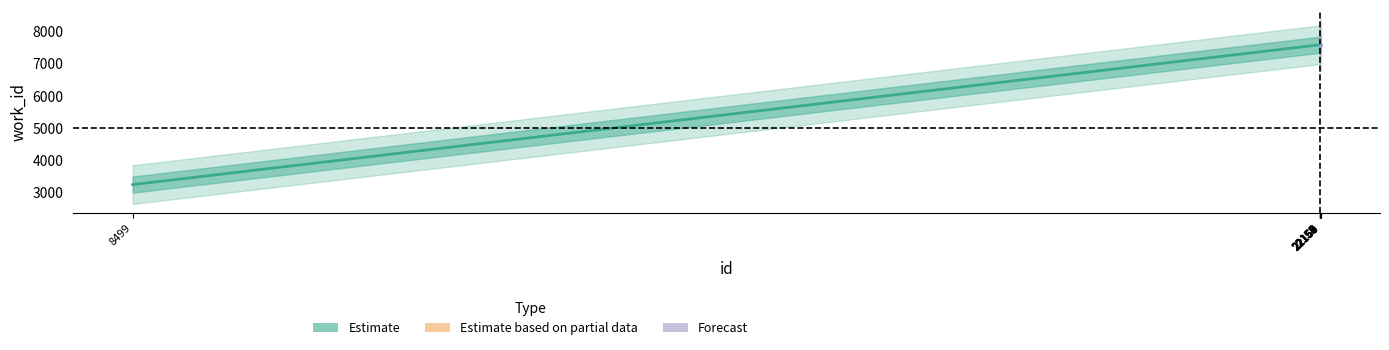

Reading left to right, what are all the values shown in this chart?

8499=3245	22152=7583	22153=7583	22154=7583	22155=7583	22156=7583	22157=7583	22158=7583	22159=7583	22160=7583